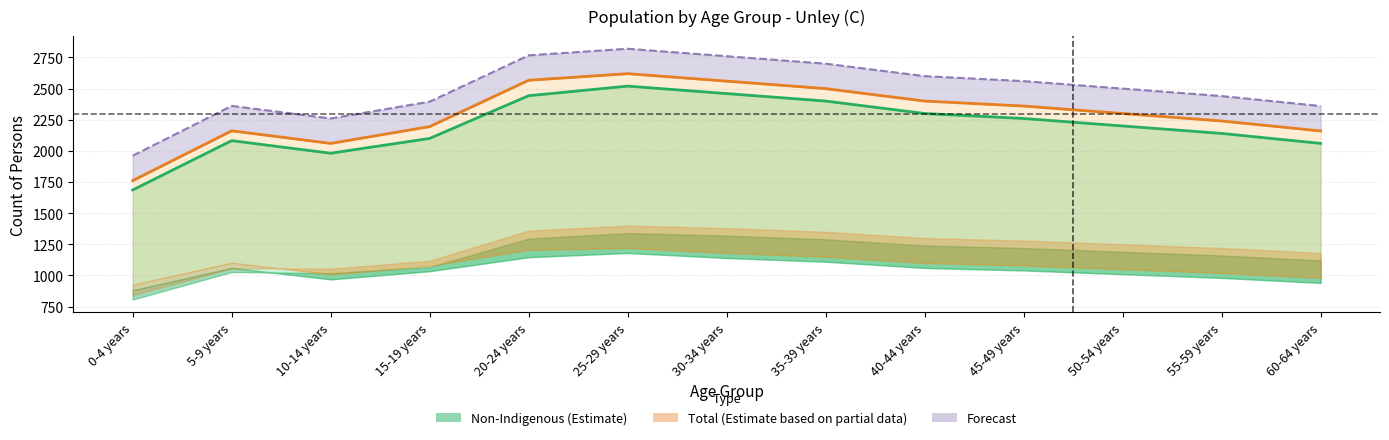

What is the average value of the Total Persons series?

2299